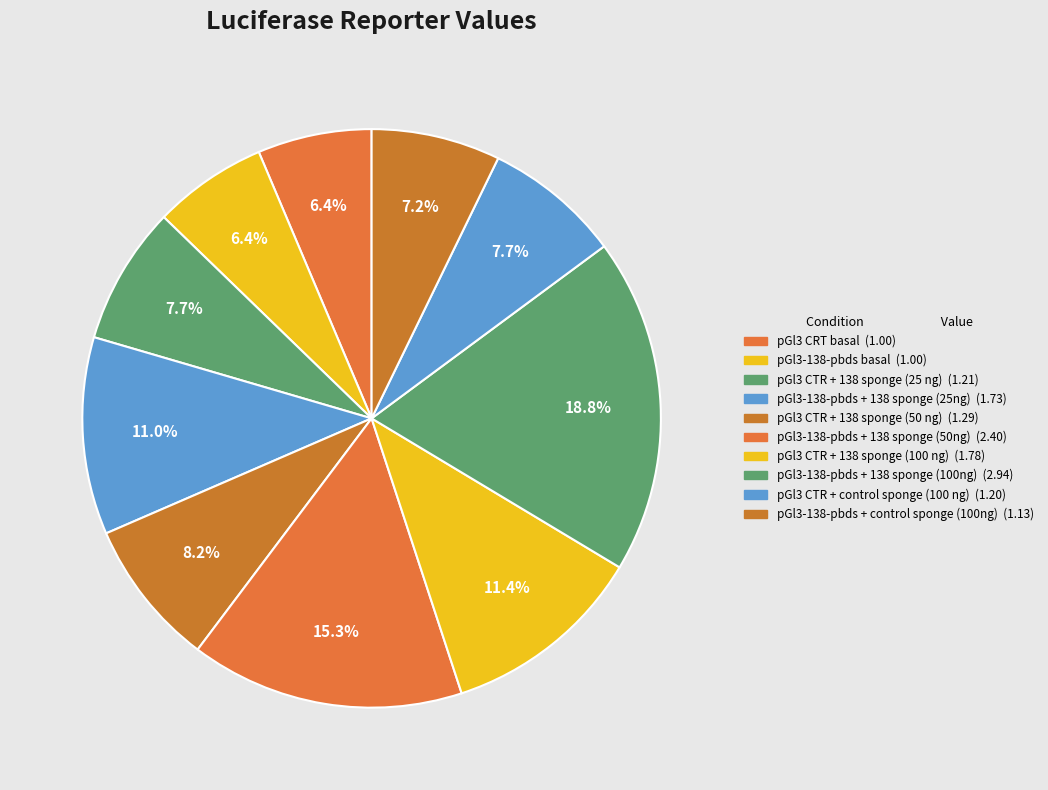

How many slices are in this pie chart?

10